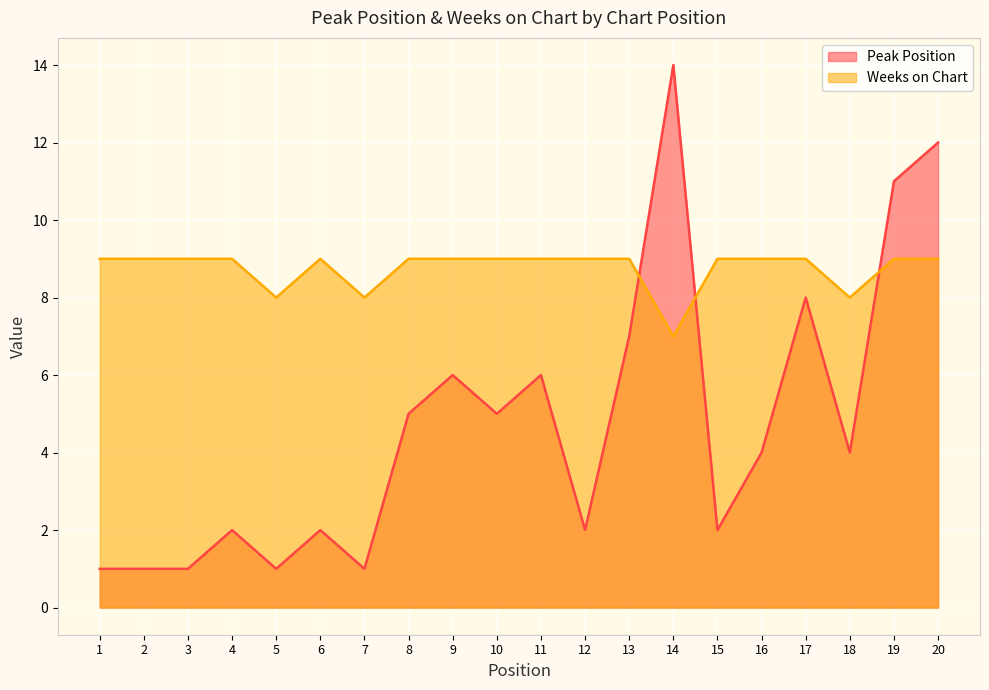

How many lines are shown in the chart?

2